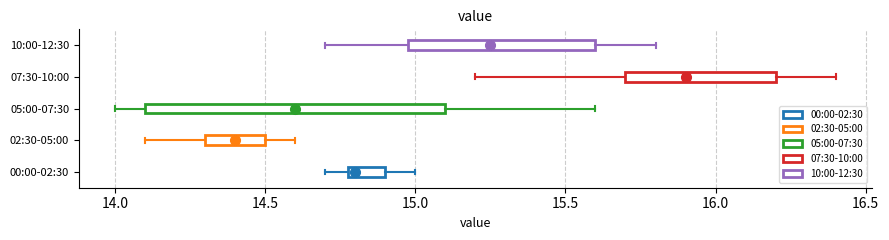

Where does the right whisker of the box for 02:30-05:00 end on the x-axis? The values are not printed on the chart, so give them approximately, as read against the axis.

14.60